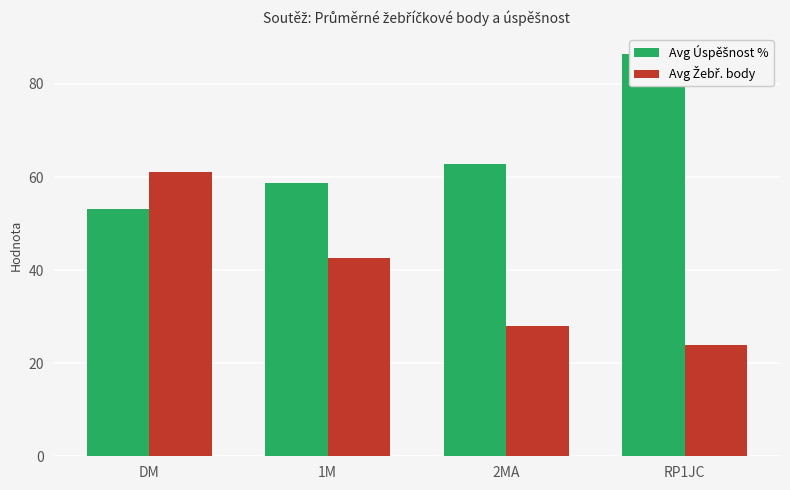

At which label does Avg Žebř. body reach its peak?

DM